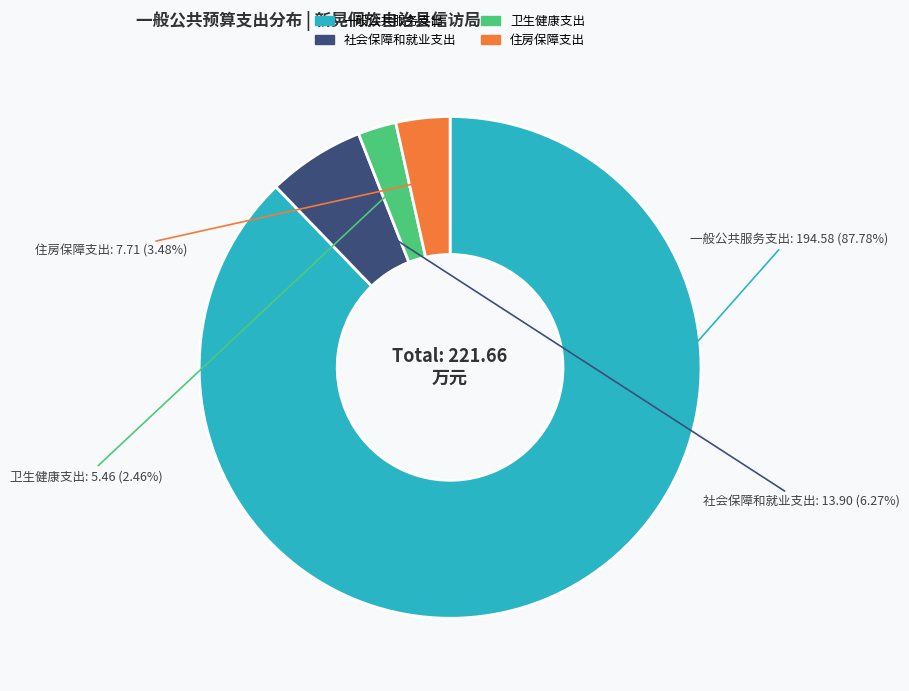

Which slice is the smallest?

卫生健康支出